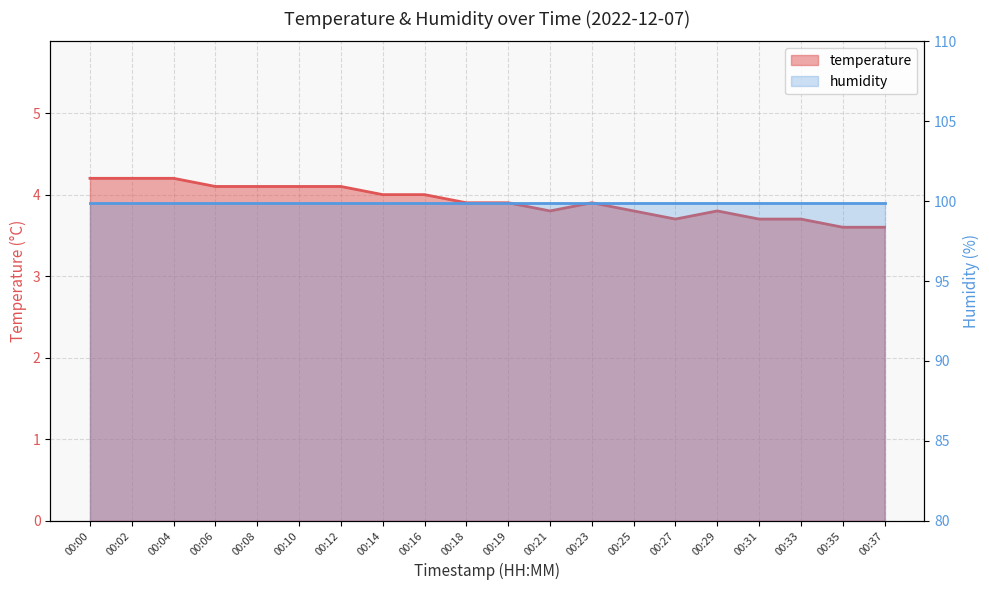

True or false: the data has more than 0 interior local peaks.

True